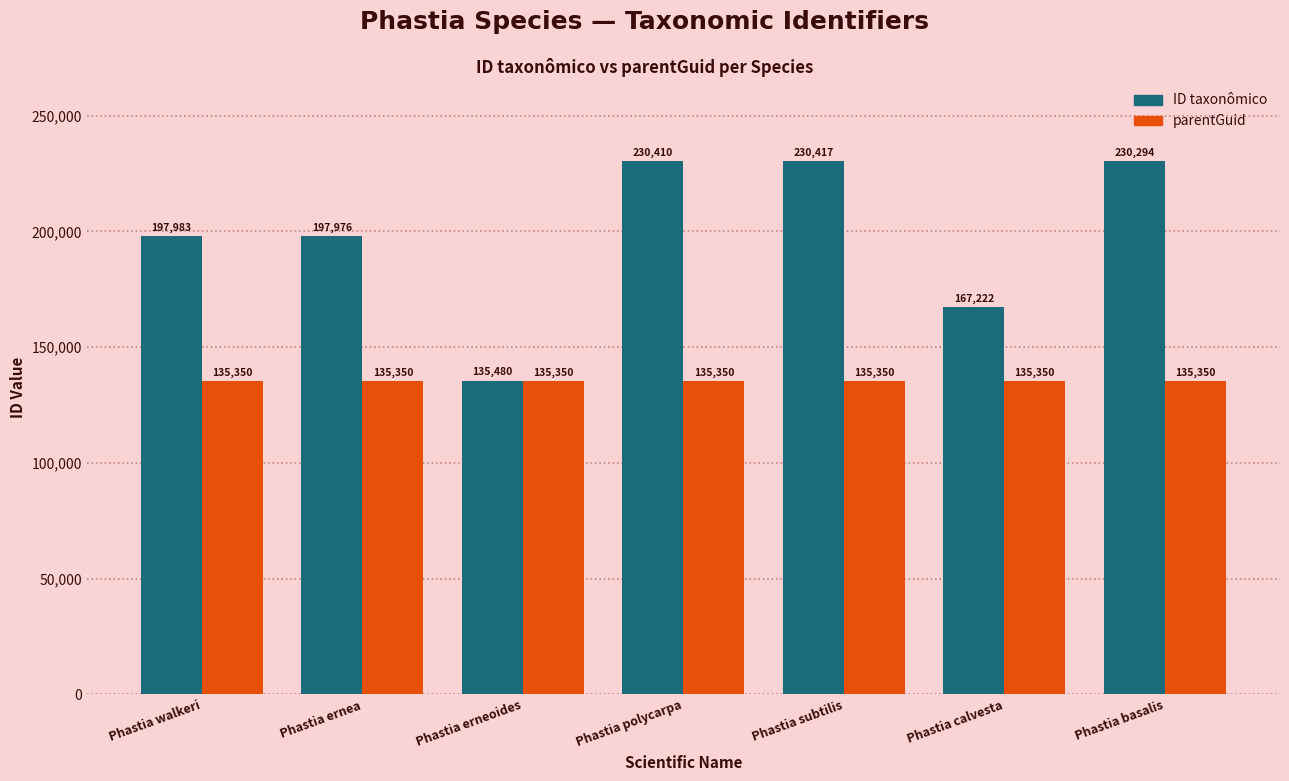

What is the smallest value displayed?

135350